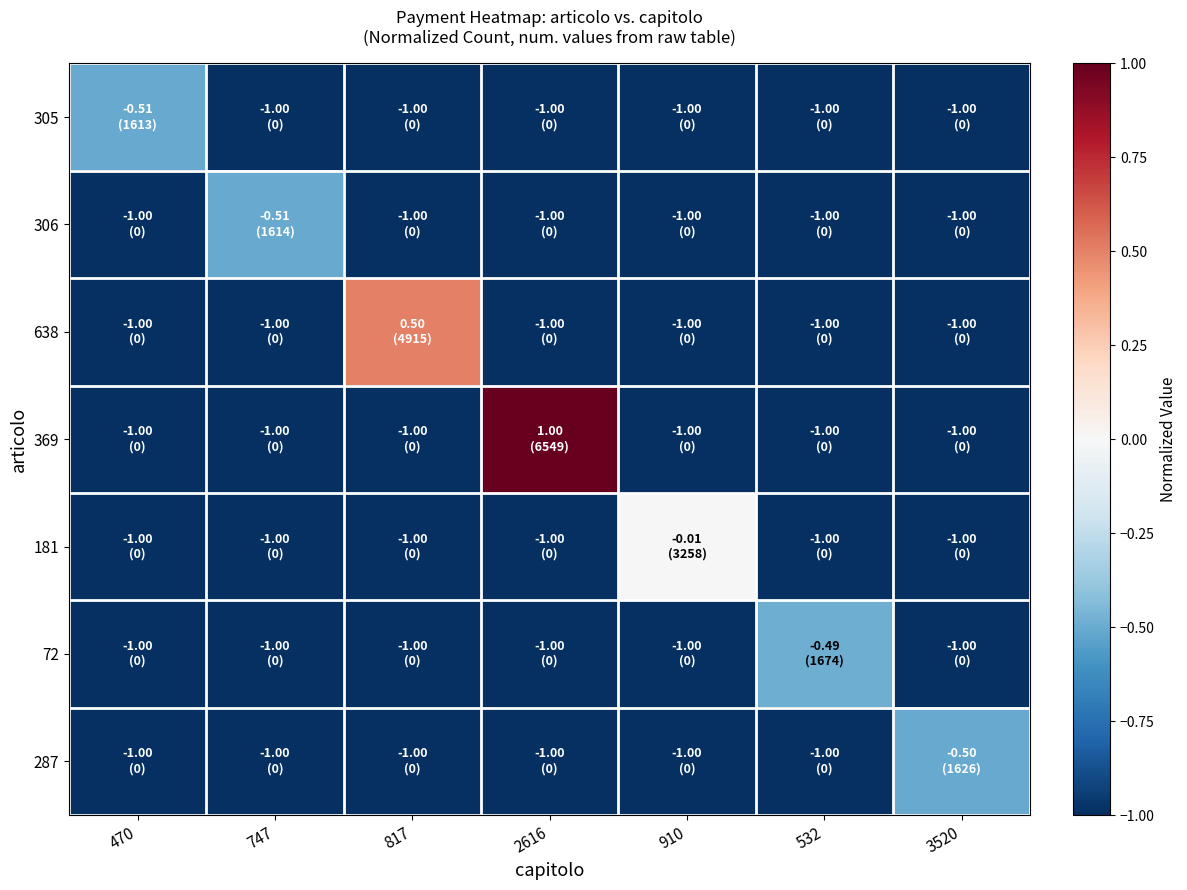

At which category does the chart reach its peak across all series?

2616